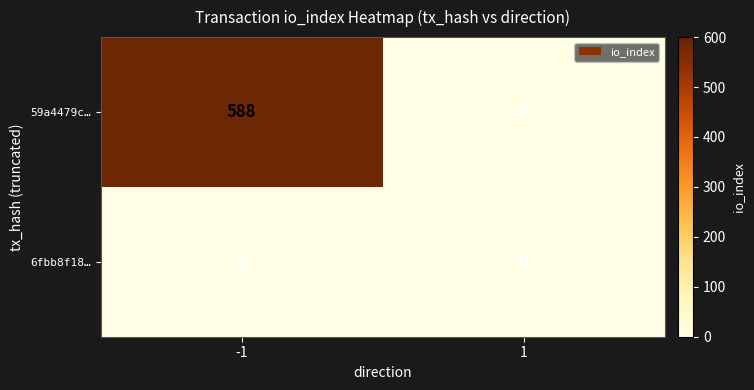

Count the number of data series in this chart.

2